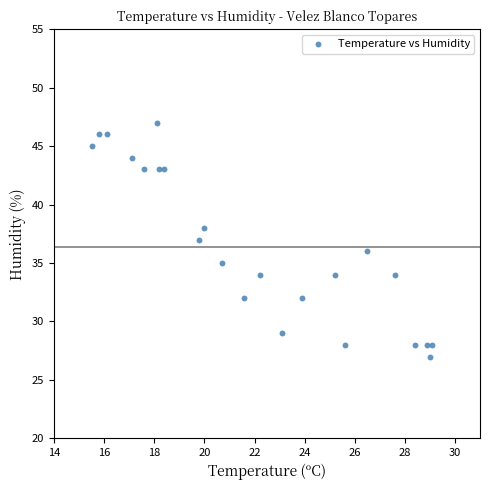

What is the range of Y values (max minus min)?

20